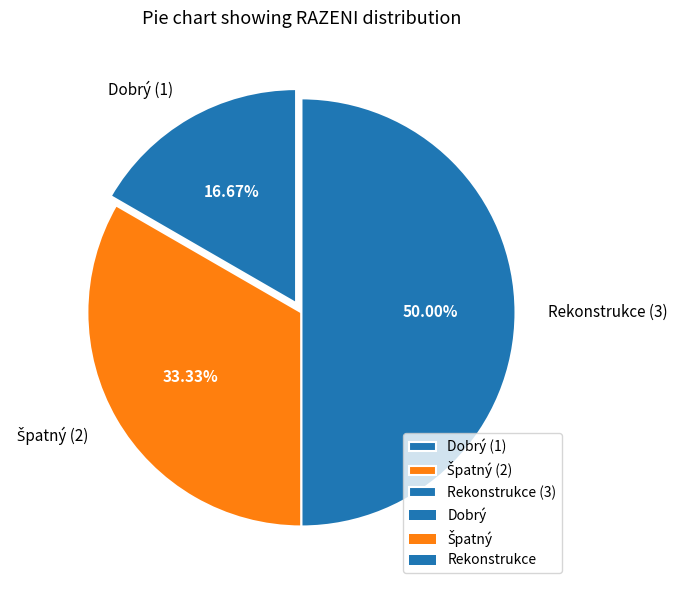

Between Rekonstrukce (3) and Dobrý (1), which is larger?

Rekonstrukce (3)